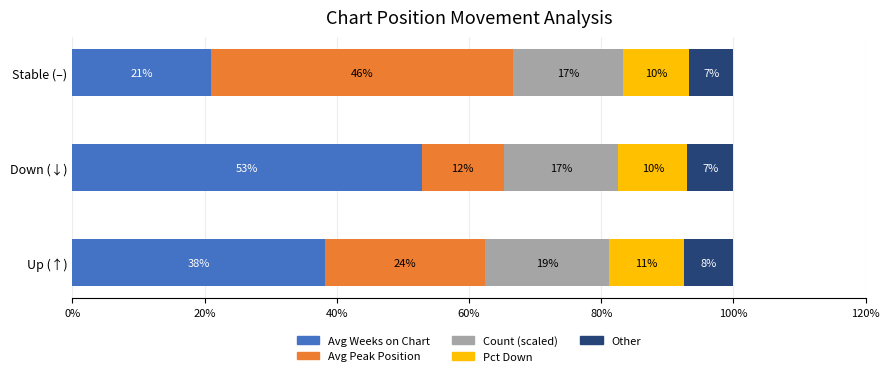

Reading right to left, list all the values displayed in this chart.

Avg Weeks on Chart: 21.0	52.8	38.2
Avg Peak Position: 45.7	12.4	24.2
Count (scaled): 16.7	17.4	18.8
Pct Down: 10.0	10.4	11.3
Other: 6.7	7.0	7.5